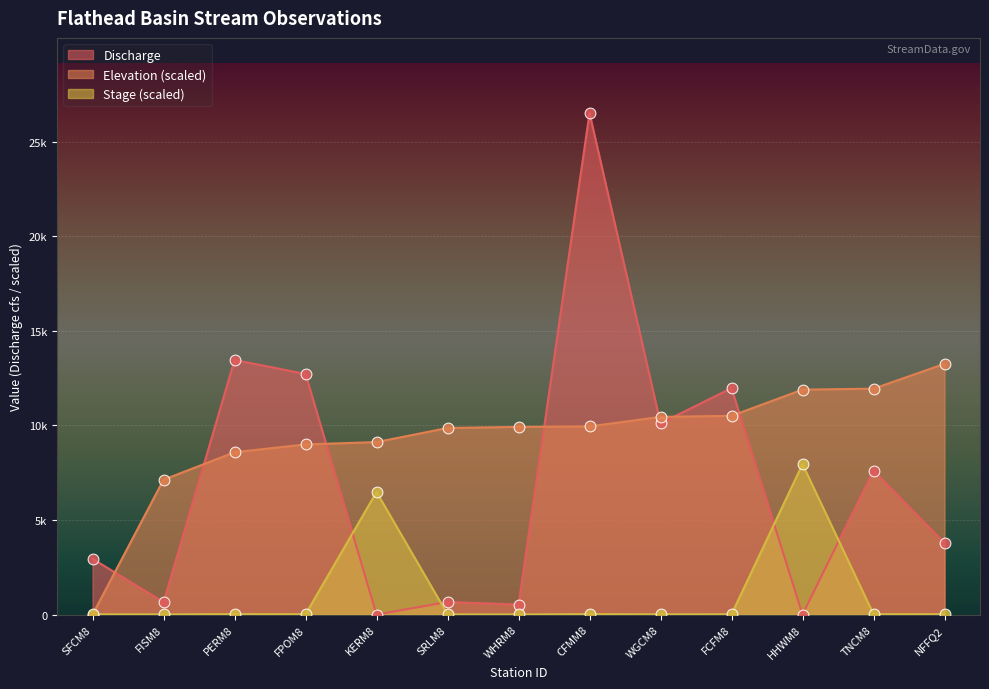

At how many categories does at least one series exceed 9634?

10